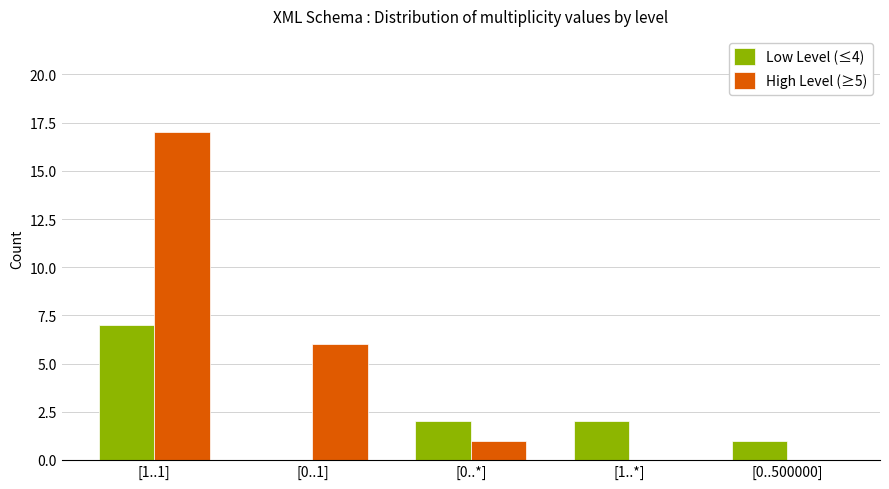

The value of Low Level (≤4) at [1..1] is 7. True or false?

True